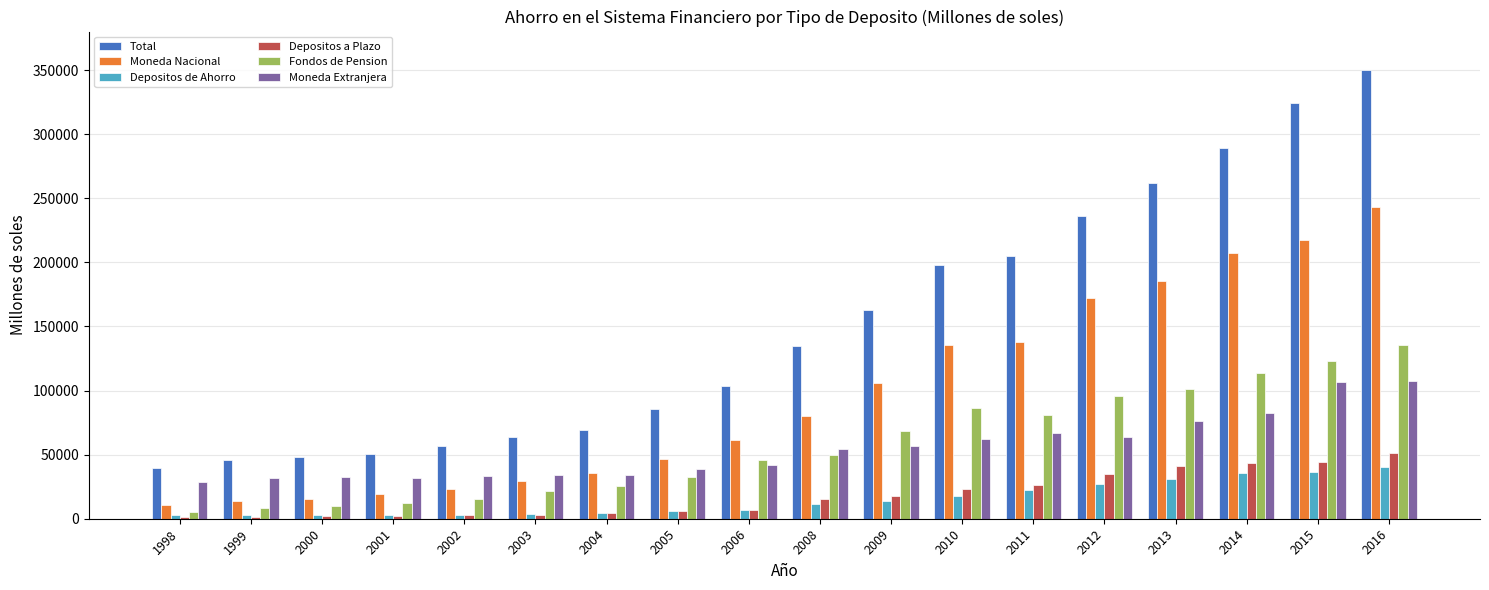

At which label does Depositos a Plazo reach its peak?

2016